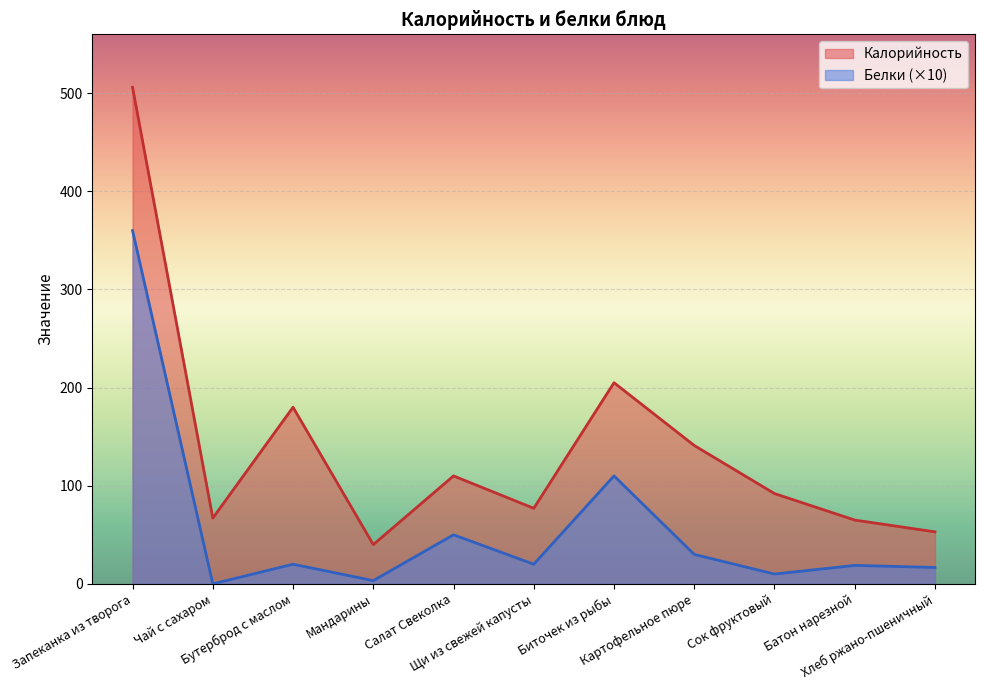

Reading left to right, what are all the values shown in this chart?

Калорийность: 506.0	67.0	180.0	40.0	110.0	77.0	205.0	141.0	92.0	65.0	53.0
Белки: 360.0	0.0	20.0	3.3	50.0	20.0	110.0	30.0	10.0	18.8	16.7